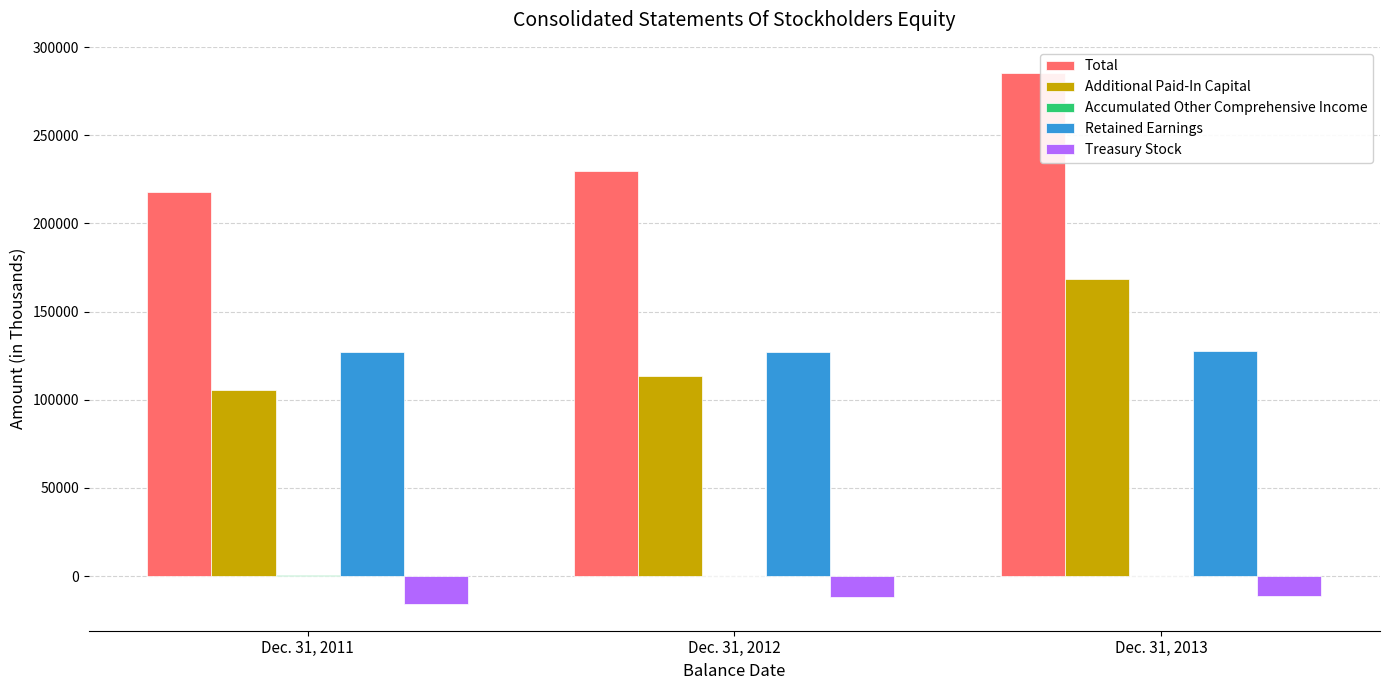

Which series has the largest total across all categories?

Total